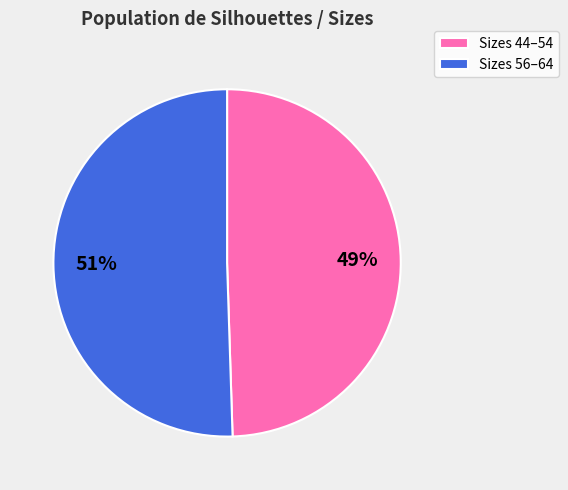

Is there a majority slice in this chart?

Yes